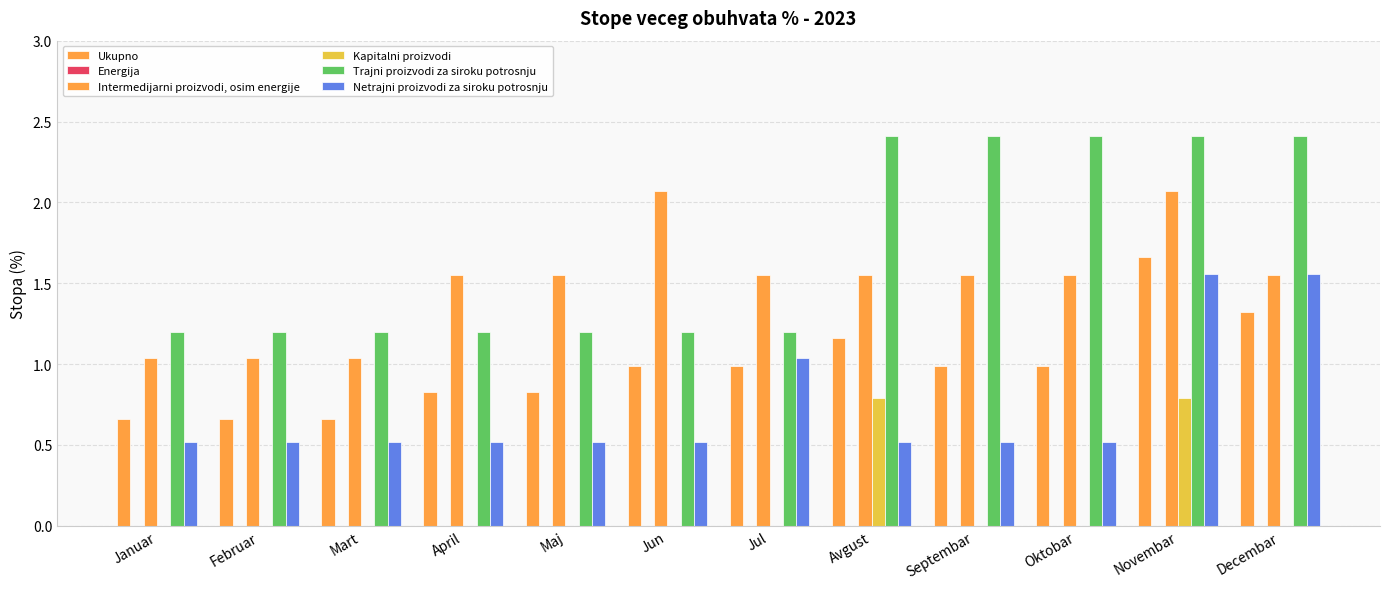

Count the number of categories in the chart.

12